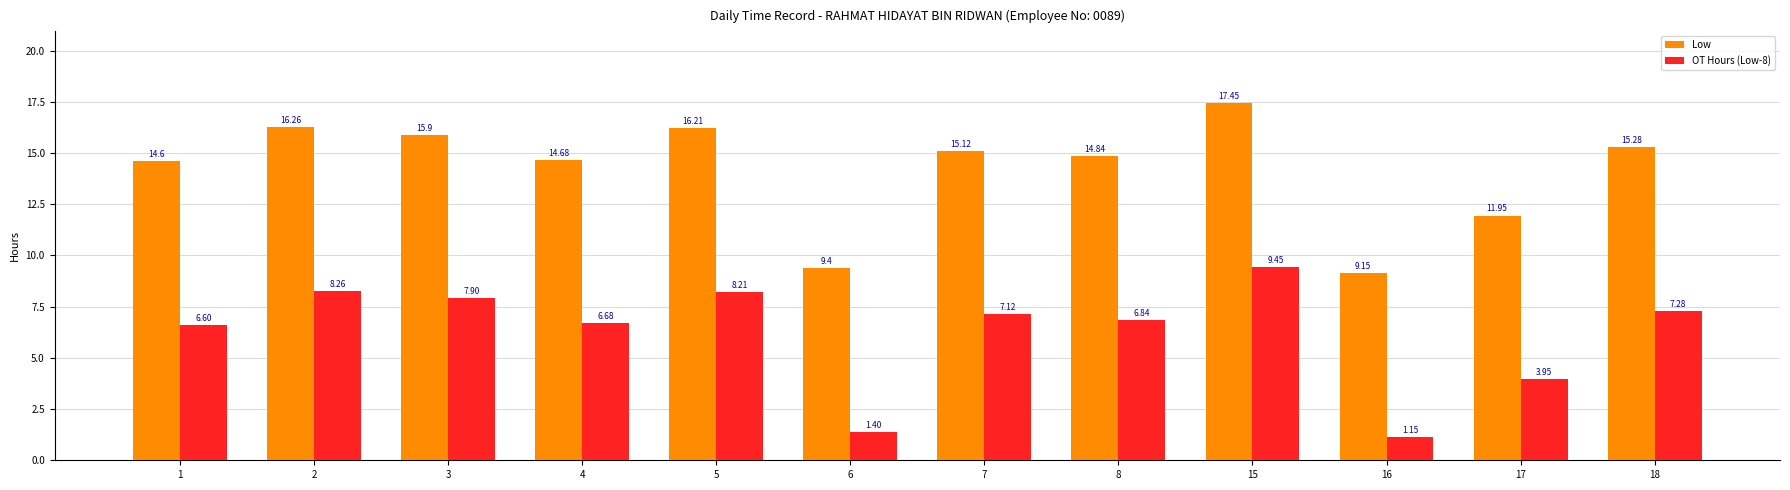

What is the sum of the OT Hours (Low-8) values at 5 and 2?

16.5